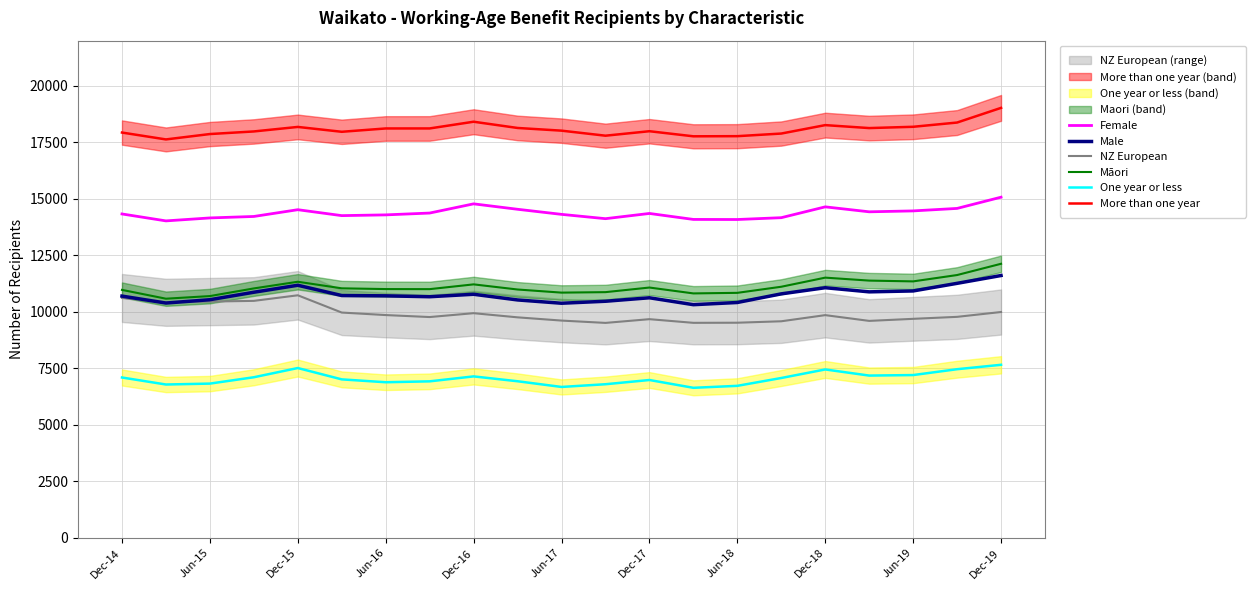

The value of Māori at Jun-15 is 10698. True or false?

True